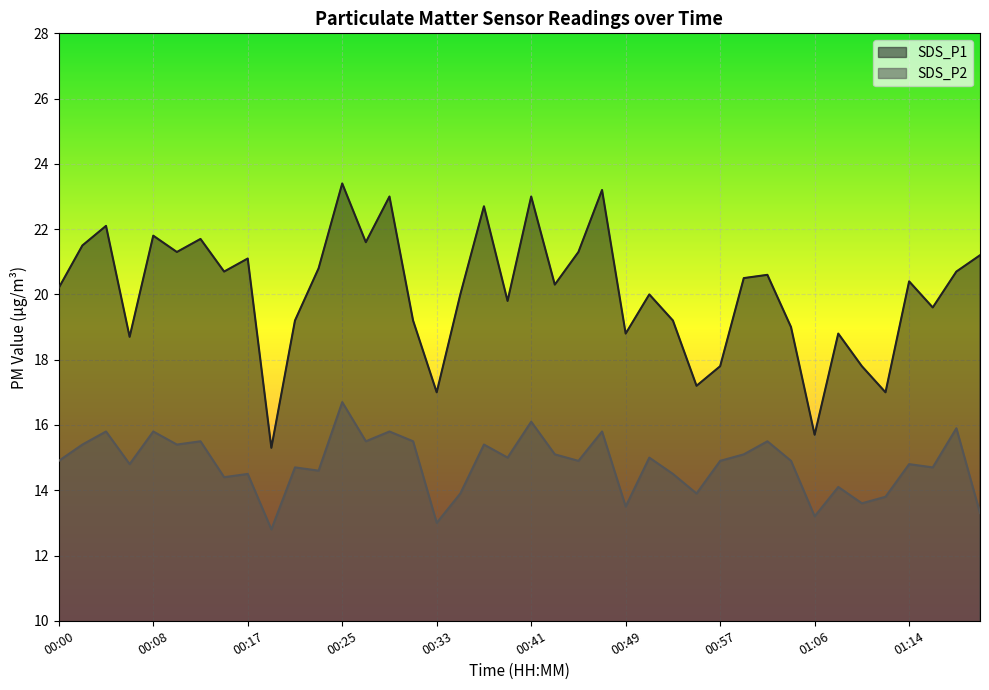

True or false: SDS_P1 and SDS_P2 intersect in this chart.

False